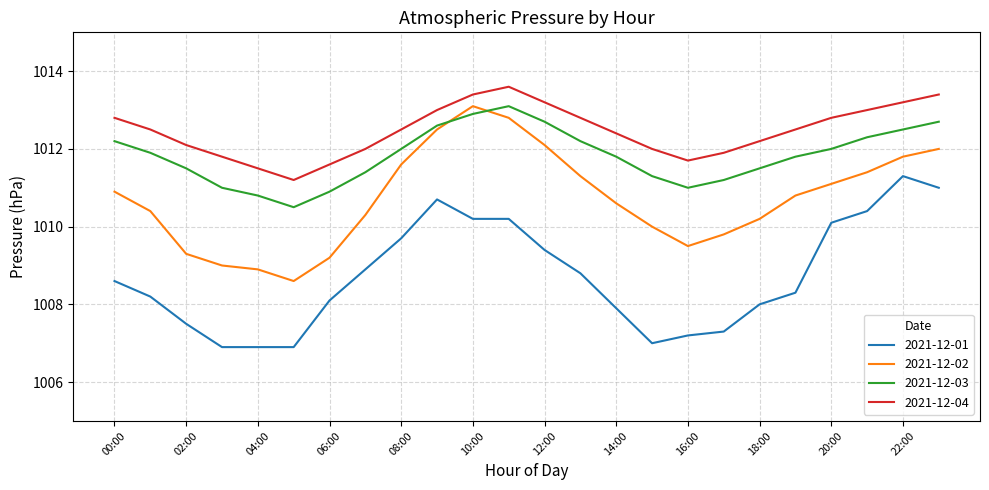

Which series has the largest total across all categories?

2021-12-04